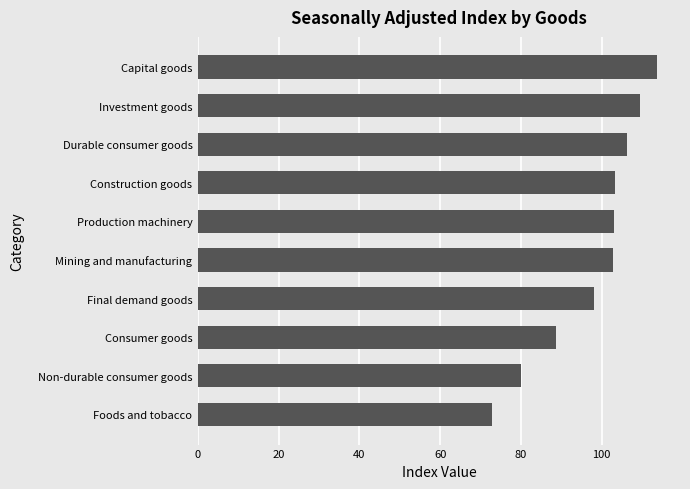

What value does the data have at Production machinery?

103.0